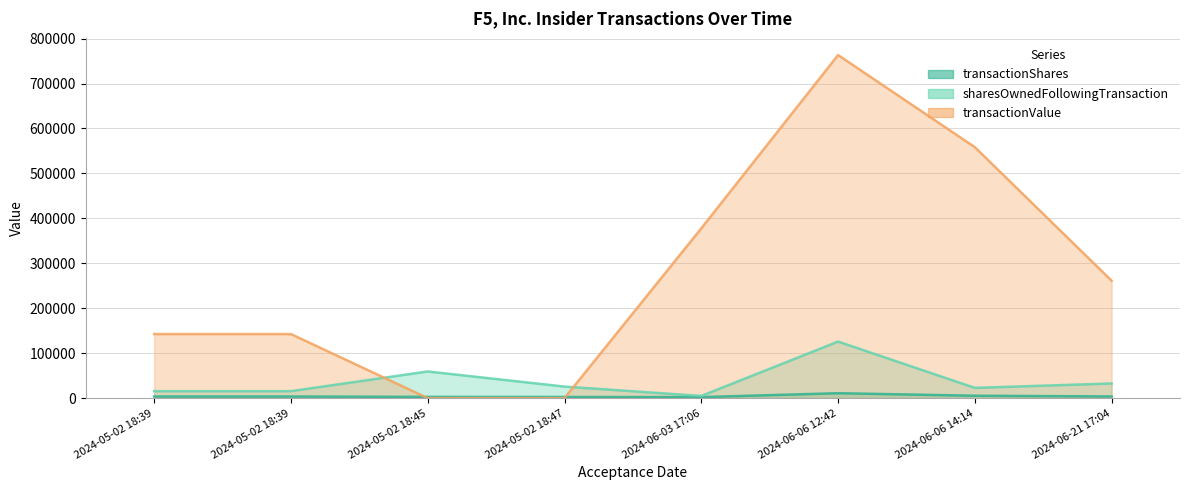

At which label is transactionShares closest to 6605?

2024-06-06 14:14